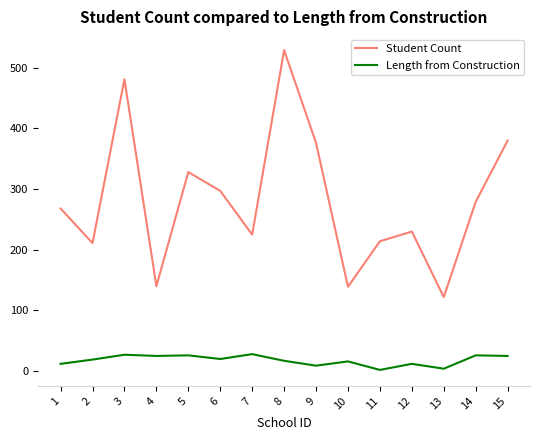

Does the chart display data point markers on the line(s)?

No